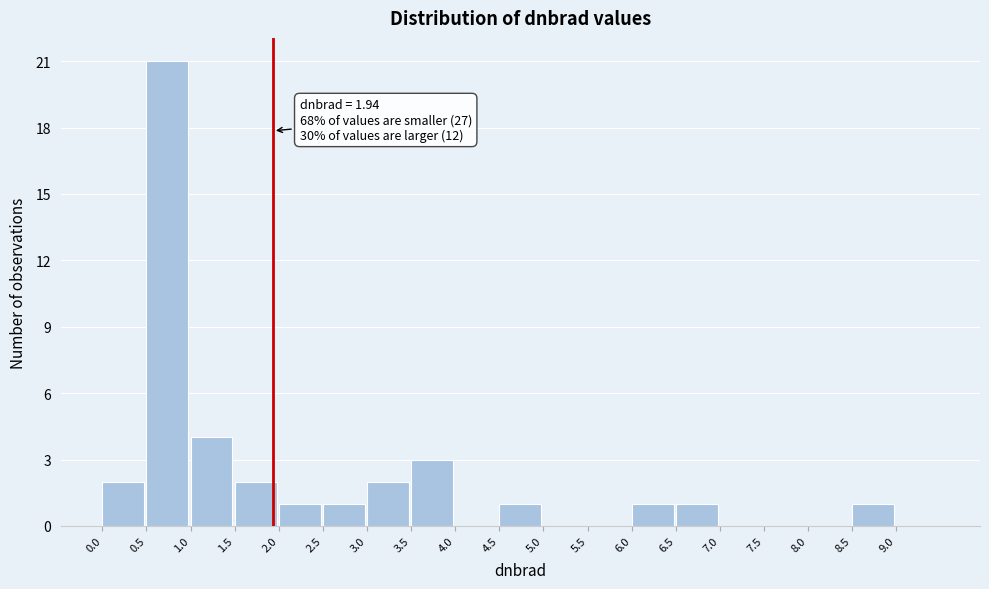

Over which range of the x-axis is the bar tallest?

0.5 to 1.0